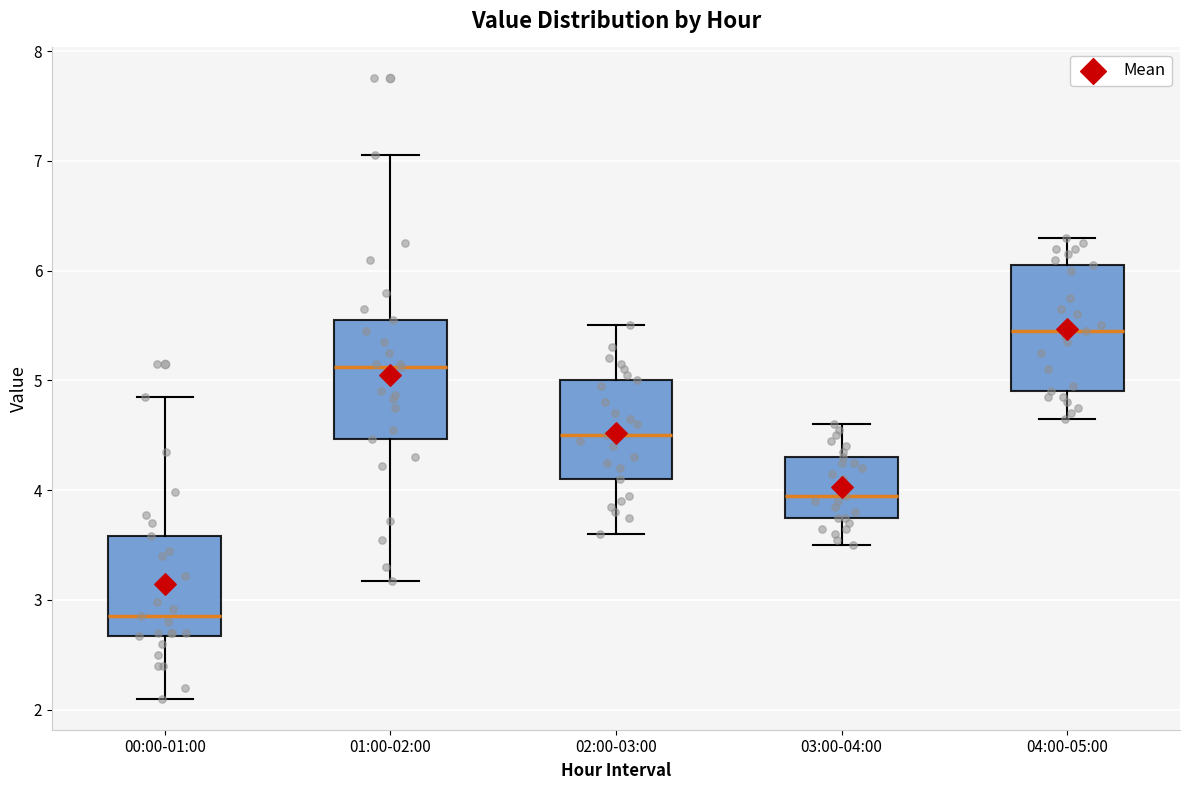

Where does the lower whisker of the box for 00:00-01:00 end on the y-axis? The values are not printed on the chart, so give them approximately, as read against the axis.

2.1